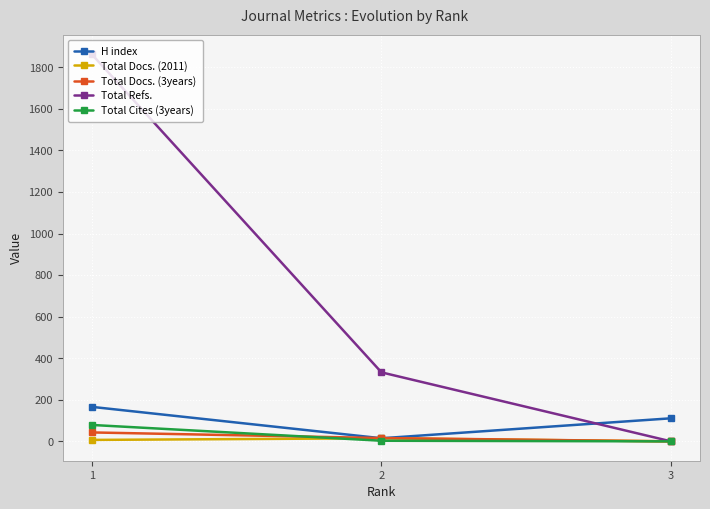

Which series has the widest spread of values?

Total Refs.